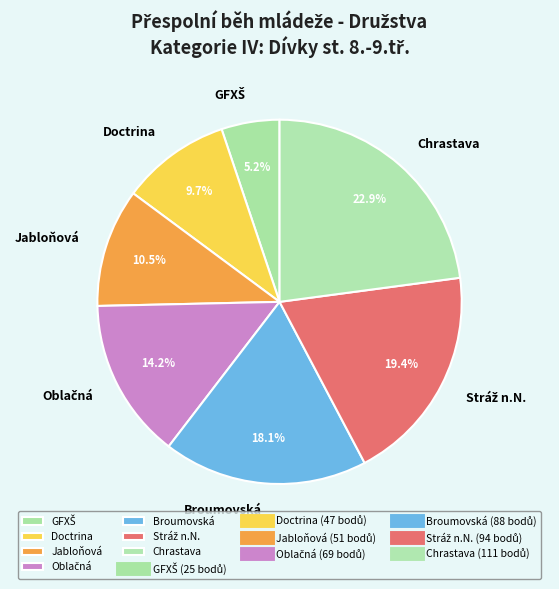

True or false: Chrastava accounts for 23% of the total.

True